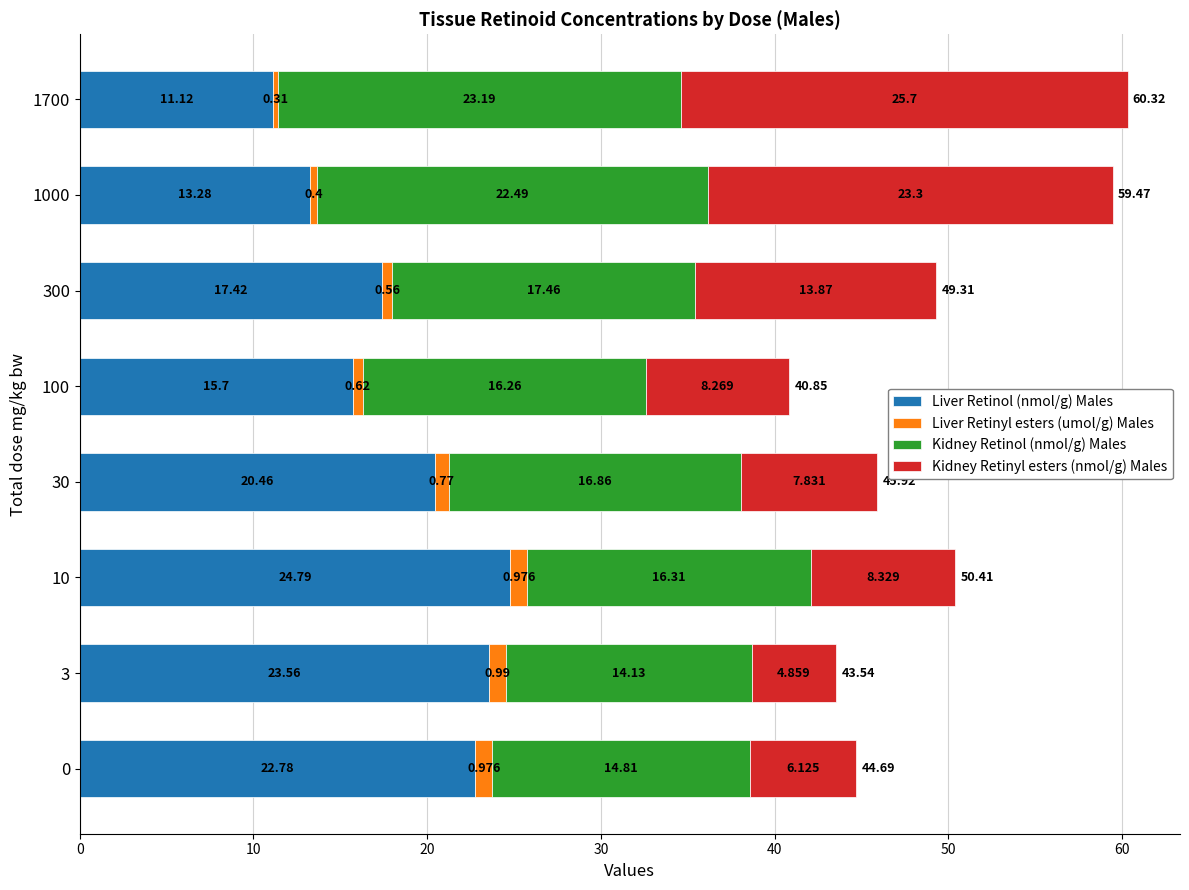

How many categories are shown in the chart?

8